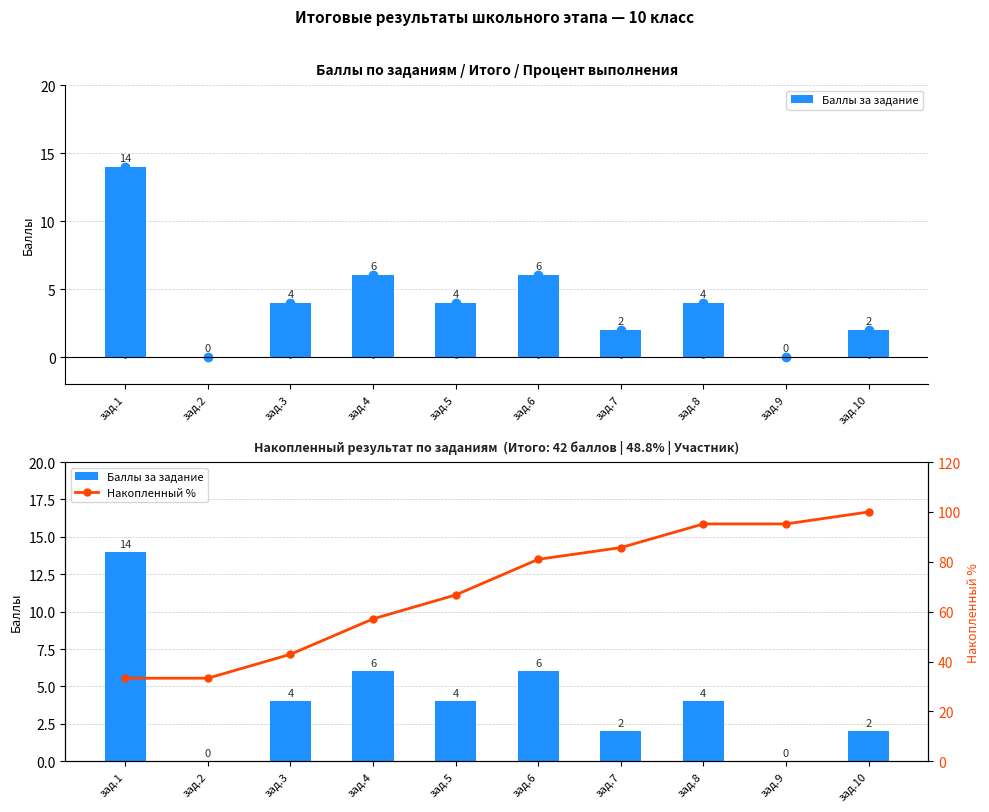

The value of Баллы за задание at зад.7 is 1.2. True or false?

False